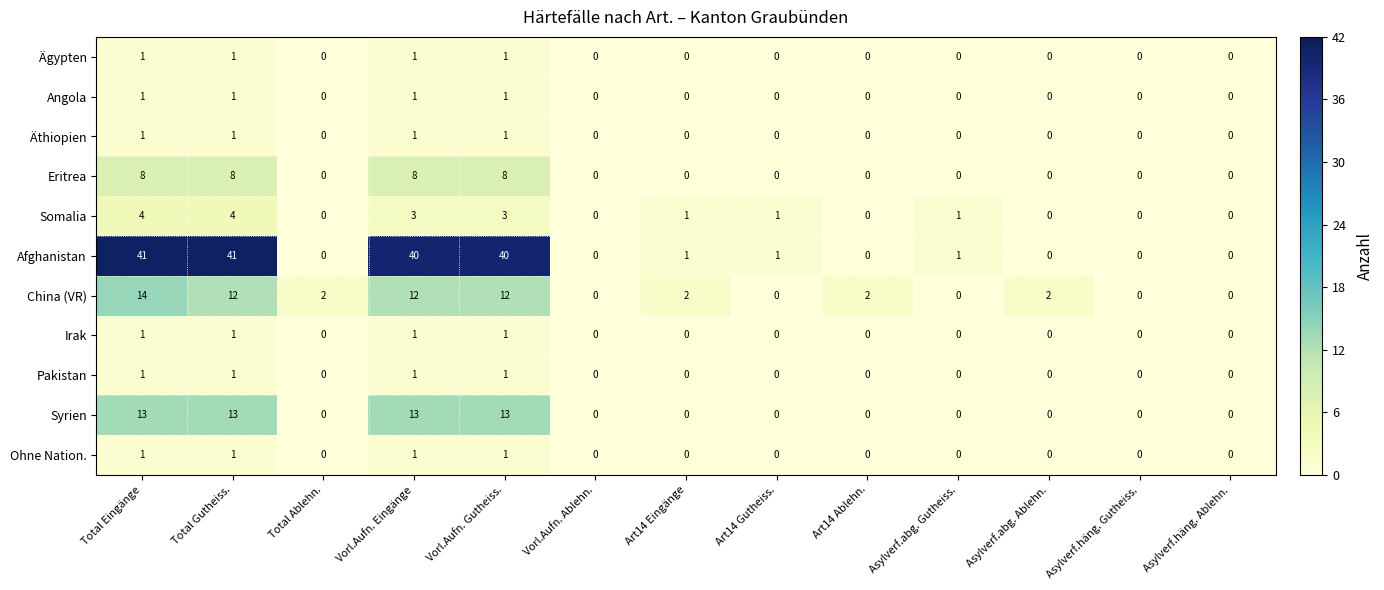

What is the maximum value shown in the chart?

41